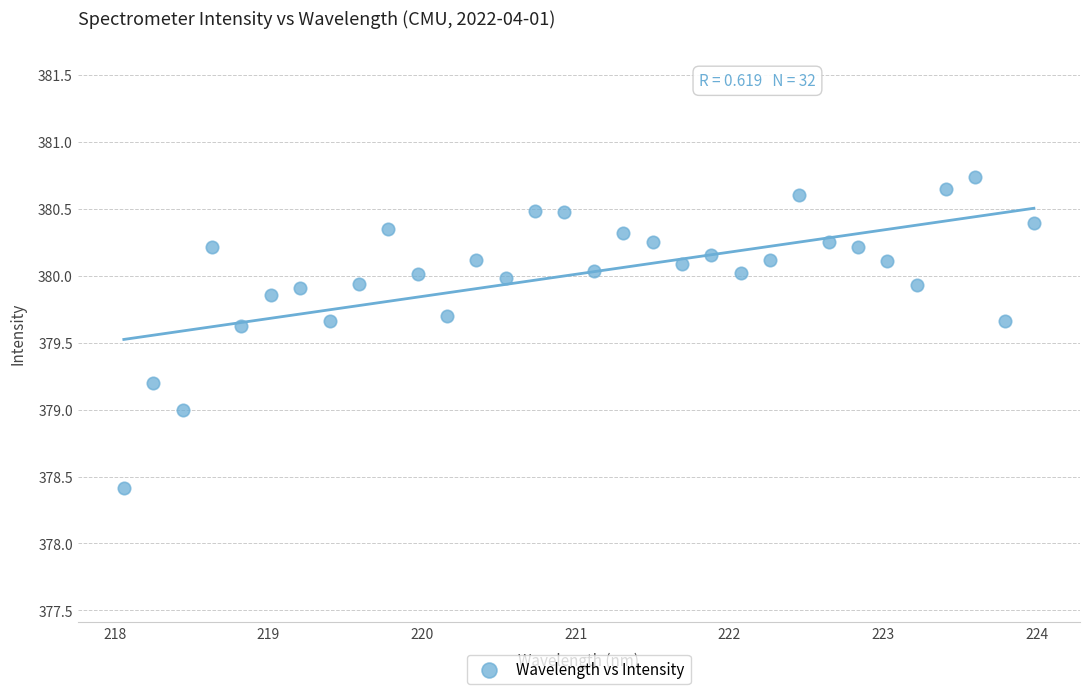

What is the range of Y values (max minus min)?

2.3